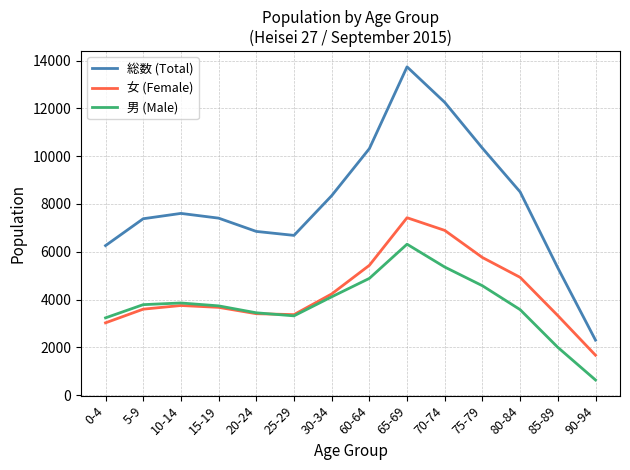

At how many categories does at least one series exceed 2670?

13